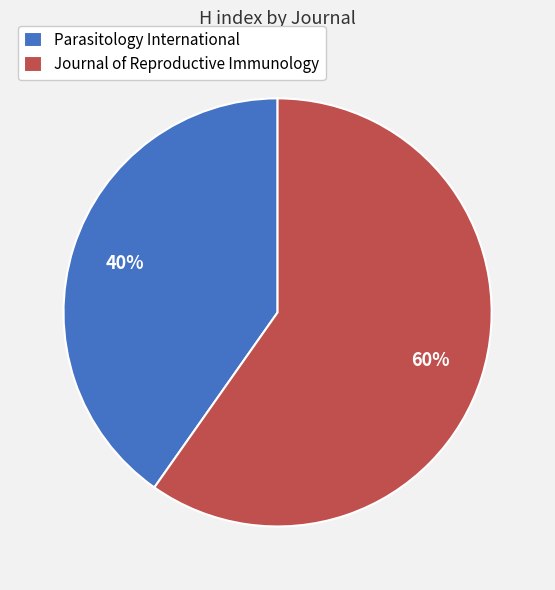

How many slices are in this pie chart?

2